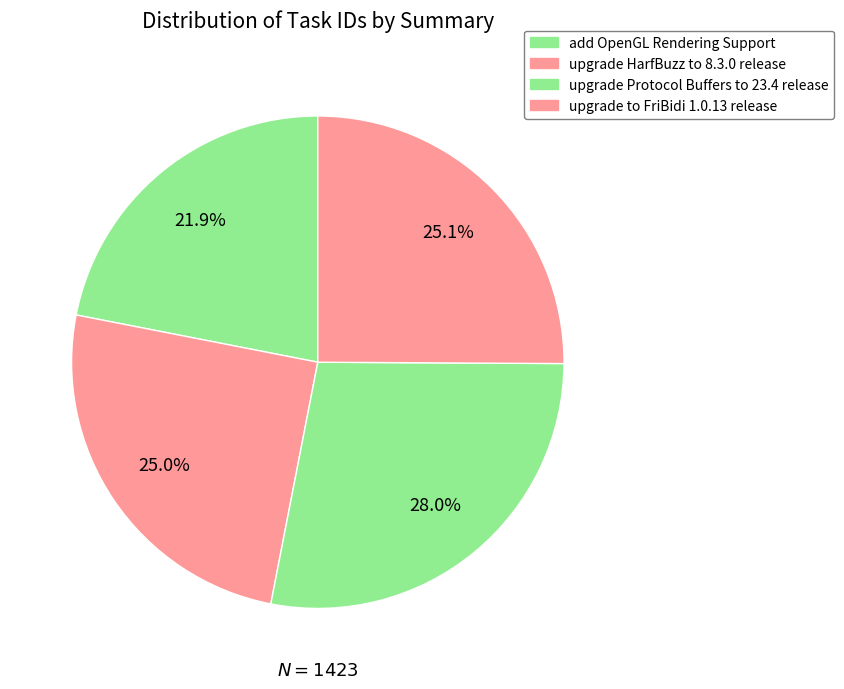

How many segments does this pie chart have?

4